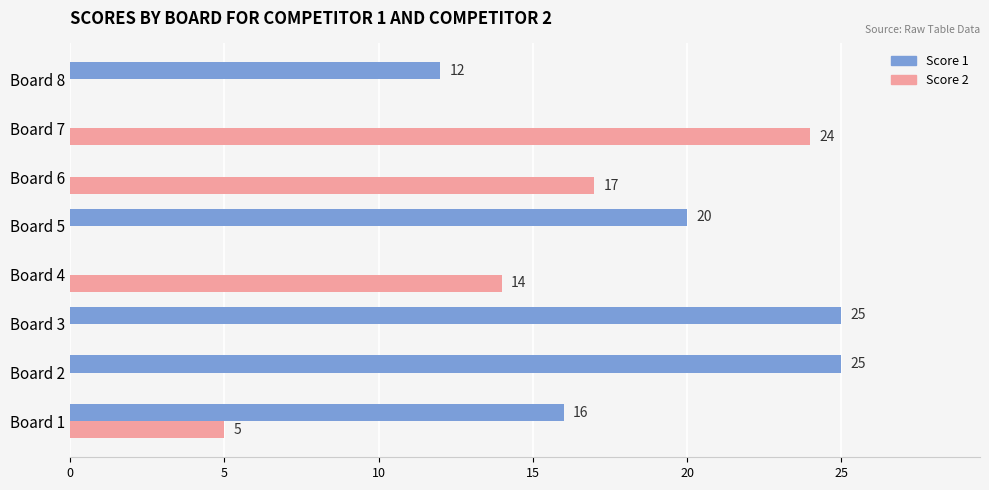

Where is Score 2 nearest to the value 12?

Board 4